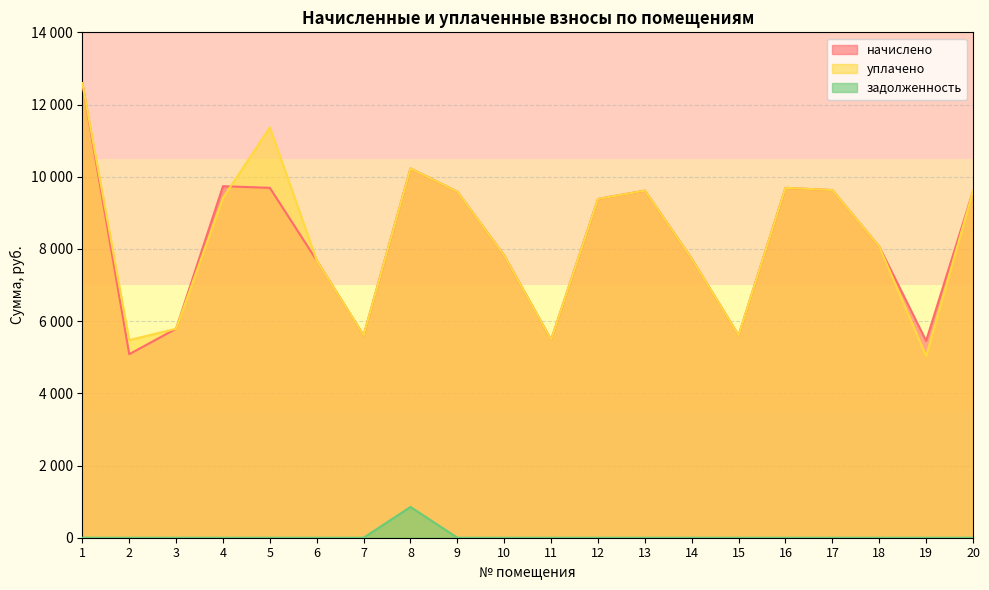

Reading left to right, what are all the values shown in this chart?

начислено: 1=12595.2	2=5084.2	3=5790.7	4=9738.0	5=9692.2	6=7680.0	7=5606.4	8=10229.8	9=9584.6	10=7818.2	11=5483.5	12=9385.0	13=9615.4	14=7726.1	15=5606.4	16=9692.2	17=9630.7	18=8064.0	19=5452.8	20=9600.0
уплачено: 1=12595.2	2=5474.7	3=5790.7	4=9413.4	5=11367.5	6=7680.0	7=5606.4	8=10229.8	9=9584.6	10=7818.2	11=5483.5	12=9385.0	13=9615.4	14=7726.1	15=5606.4	16=9692.2	17=9630.7	18=8064.0	19=5033.8	20=9600.0
задолженность: 1=0.0	2=0.0	3=0.0	4=0.0	5=0.0	6=0.0	7=0.0	8=852.5	9=0.0	10=0.0	11=0.0	12=0.0	13=0.0	14=0.0	15=0.0	16=0.0	17=0.0	18=0.0	19=0.0	20=0.0